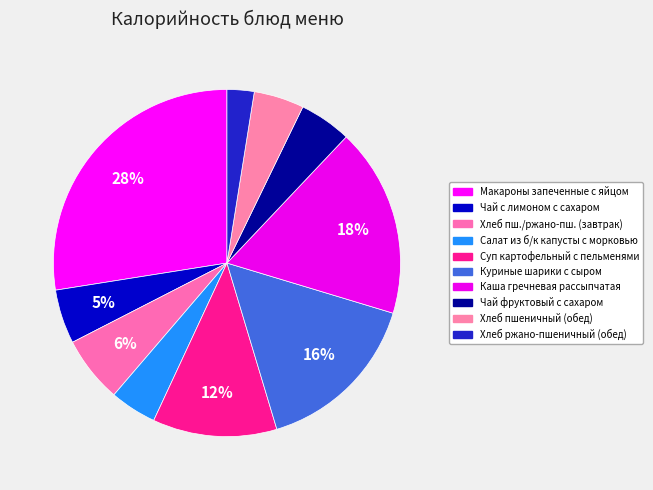

To the nearest percent, what is the average slice percentage?

10%